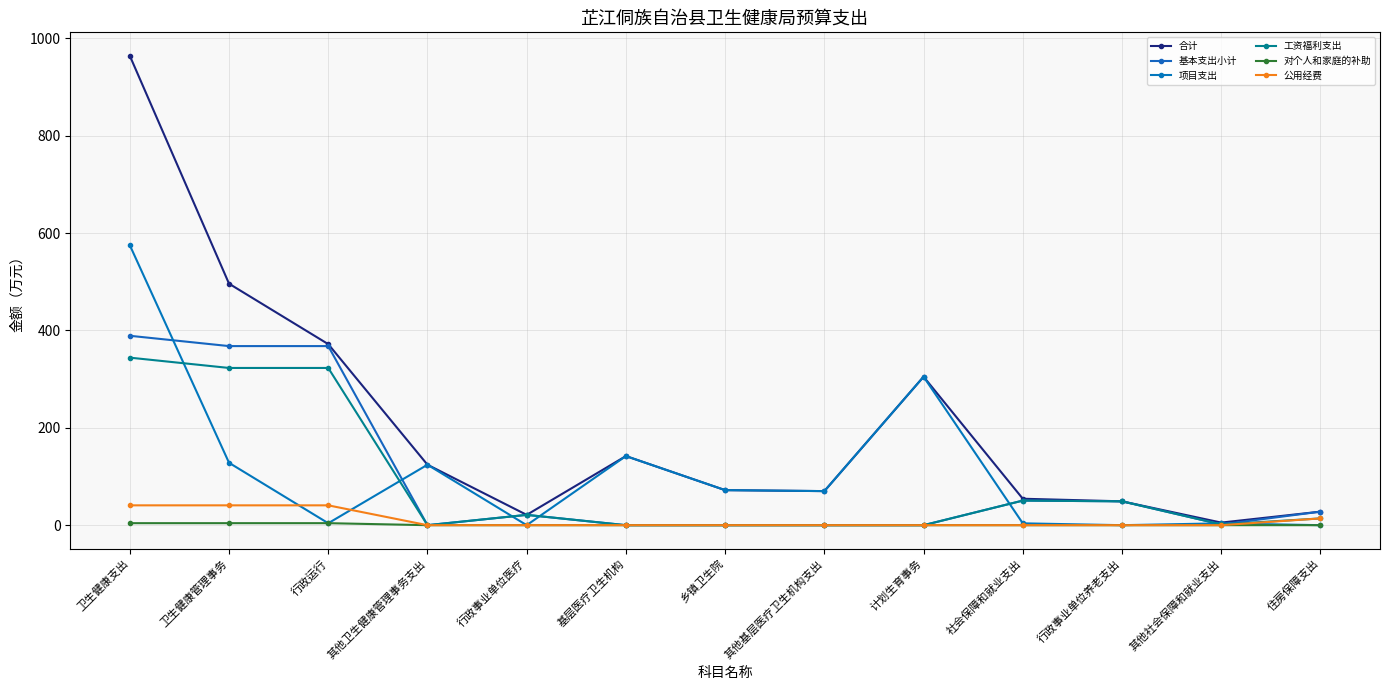

At how many categories does at least one series exceed 174?

4